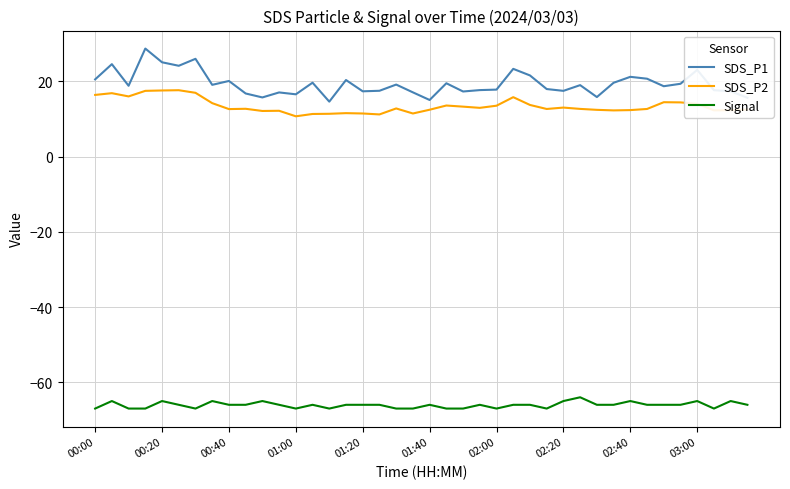

Rank the series by their maximum value, from lowest to highest.

Signal, SDS_P2, SDS_P1